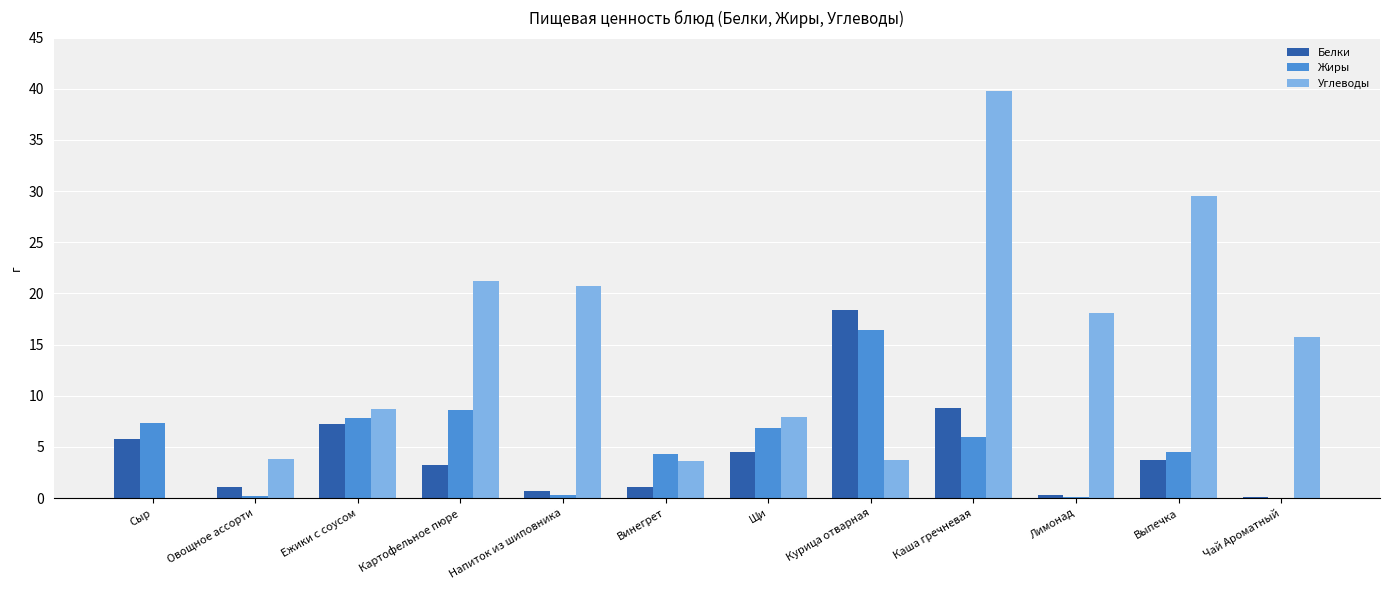

True or false: Углеводы has a value of 6.9 at Лимонад.

False